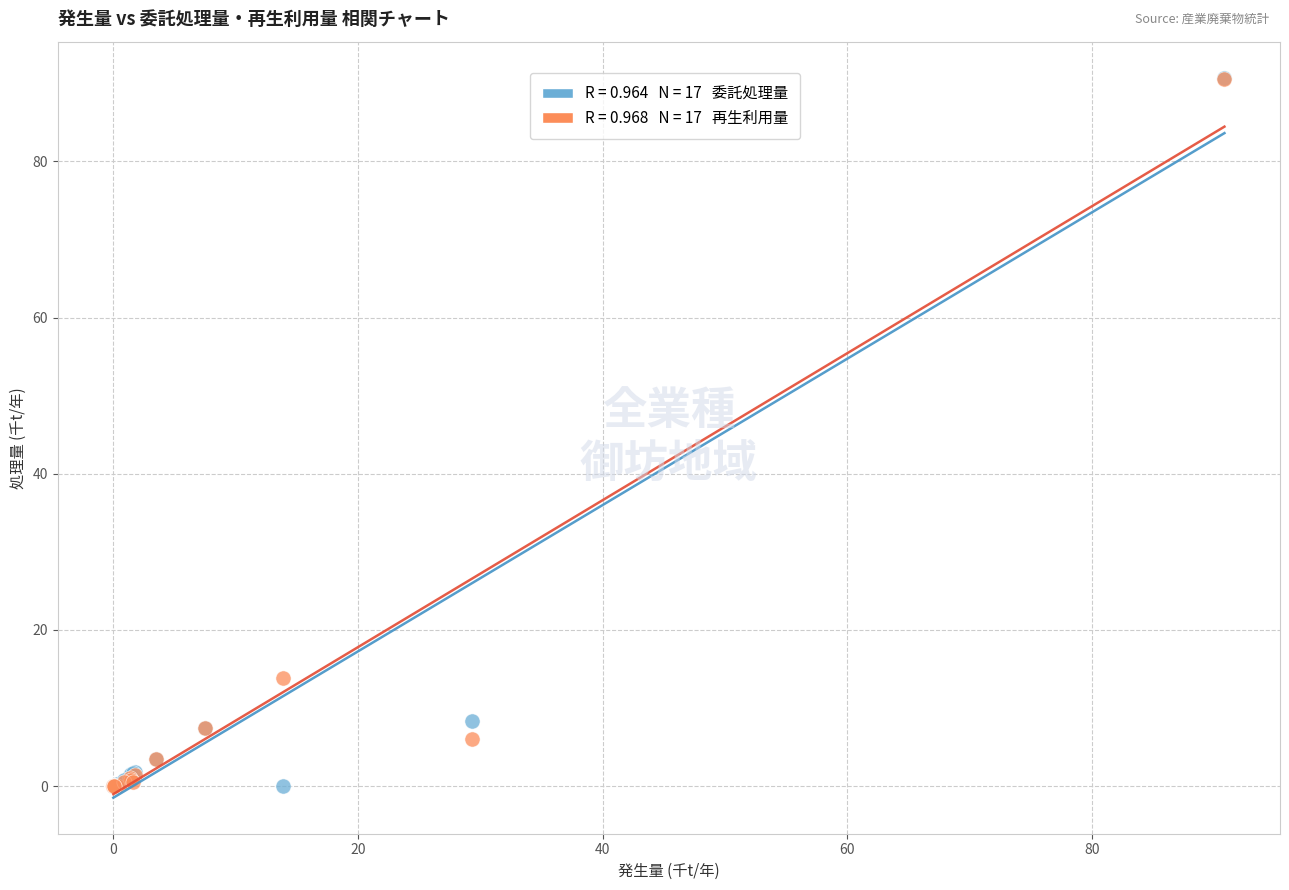

Across all series, what Y value is closest to 45?

13.9